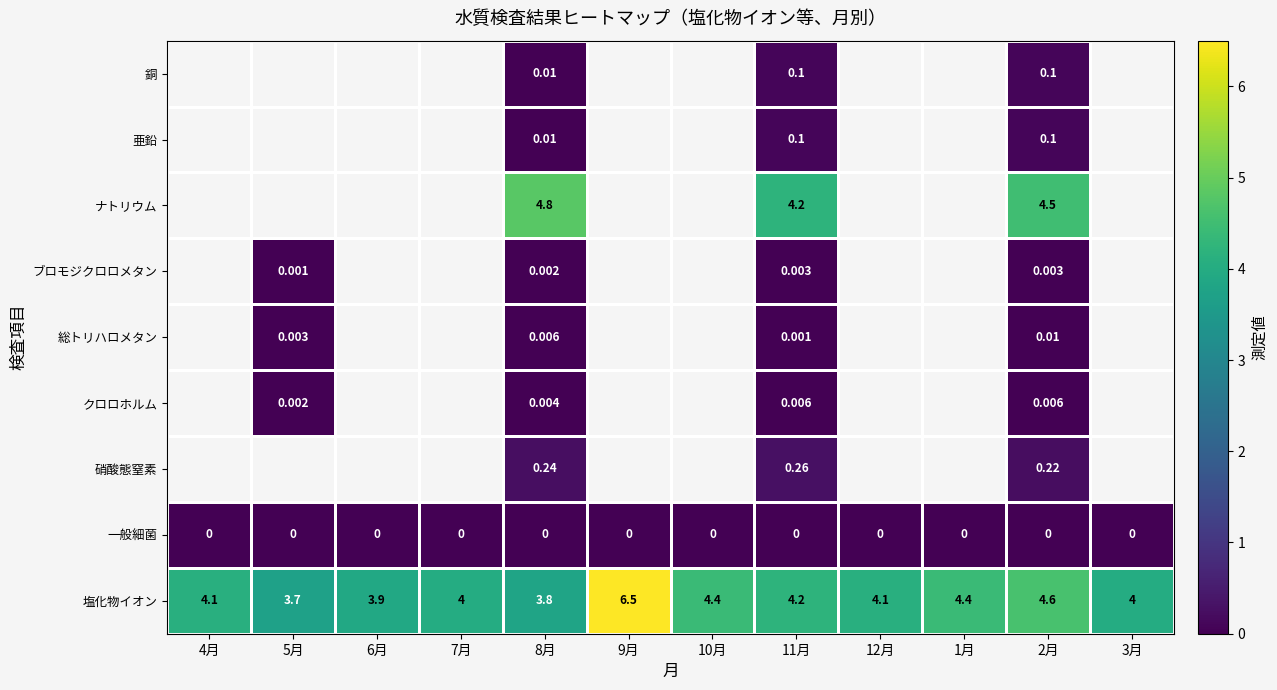

Is the value of ナトリウム at 2月 greater than the value of ブロモジクロロメタン at 8月?

Yes